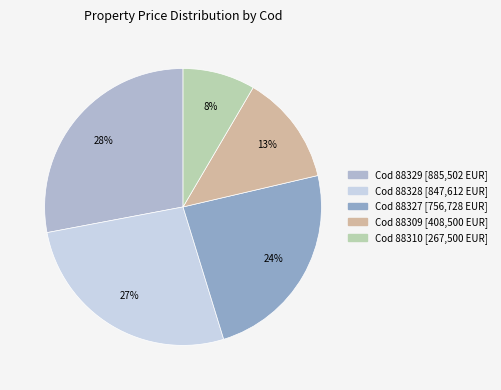

How many slices are in this pie chart?

5